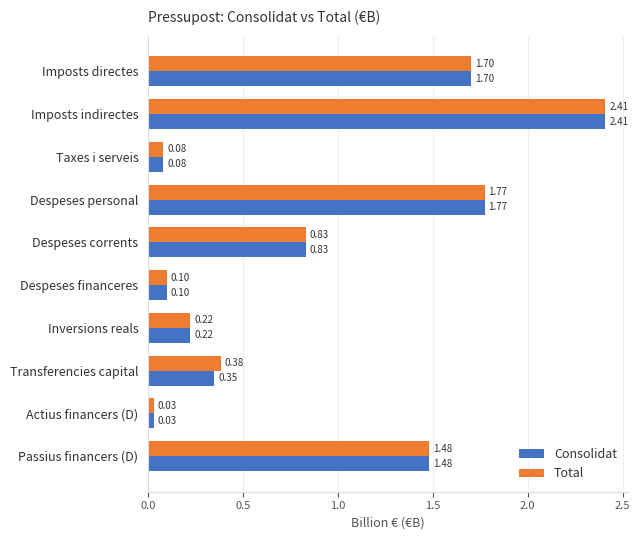

Which category has the lowest value across all series?

Actius financers (D)